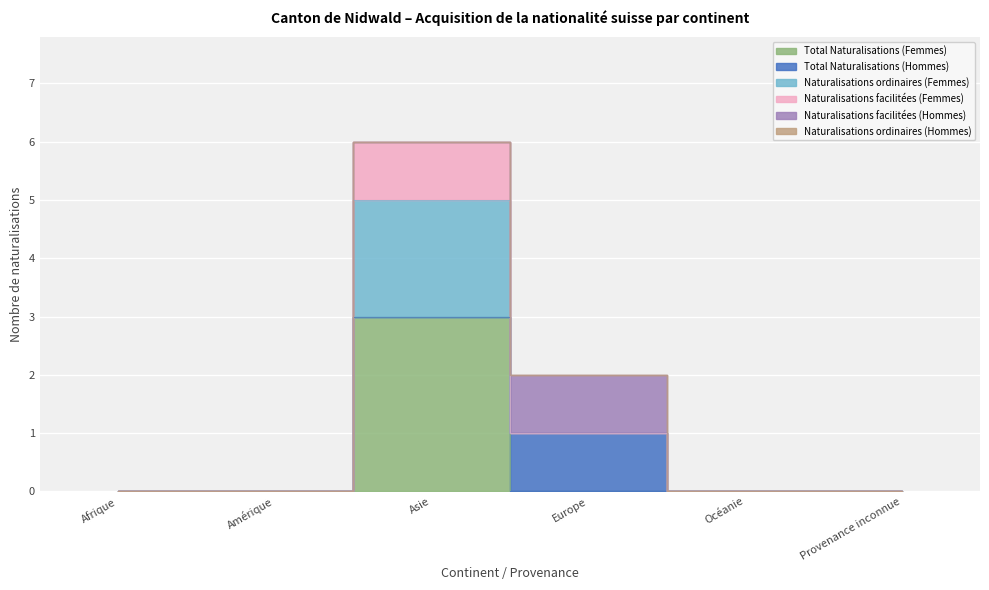

Is it true that Naturalisations facilitées (Femmes) equals 0 at Europe?

True